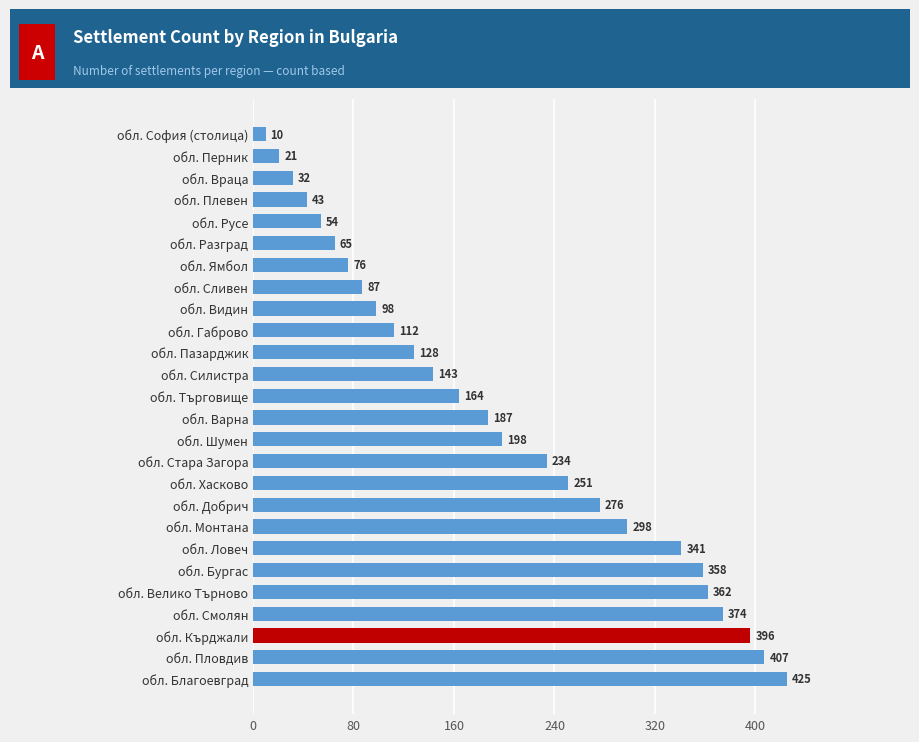

Reading top to bottom, what are all the values shown in this chart?

10	21	32	43	54	65	76	87	98	112	128	143	164	187	198	234	251	276	298	341	358	362	374	396	407	425